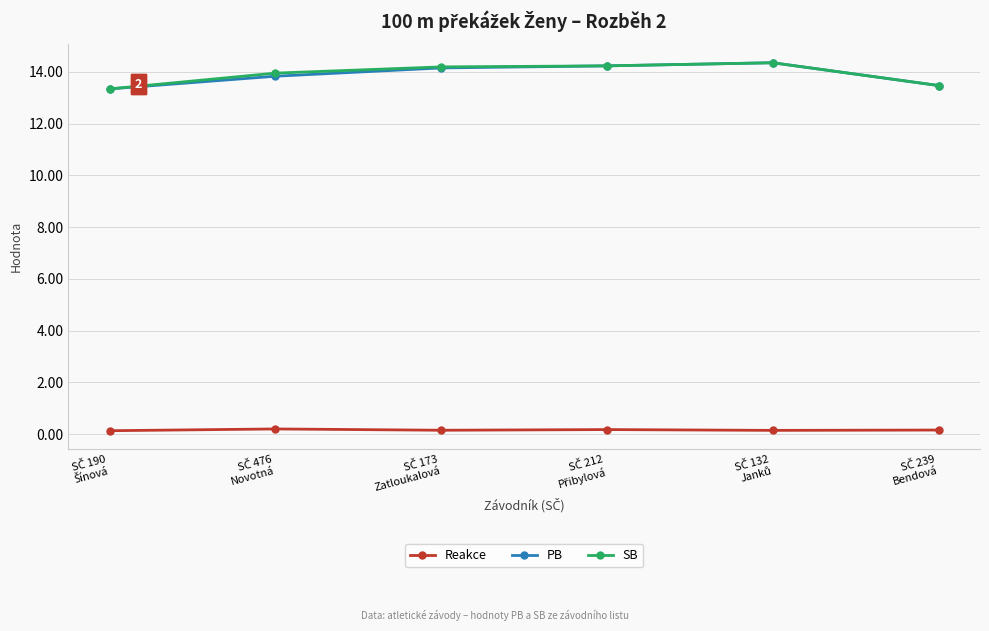

True or false: SB and Reakce cross at least once.

False